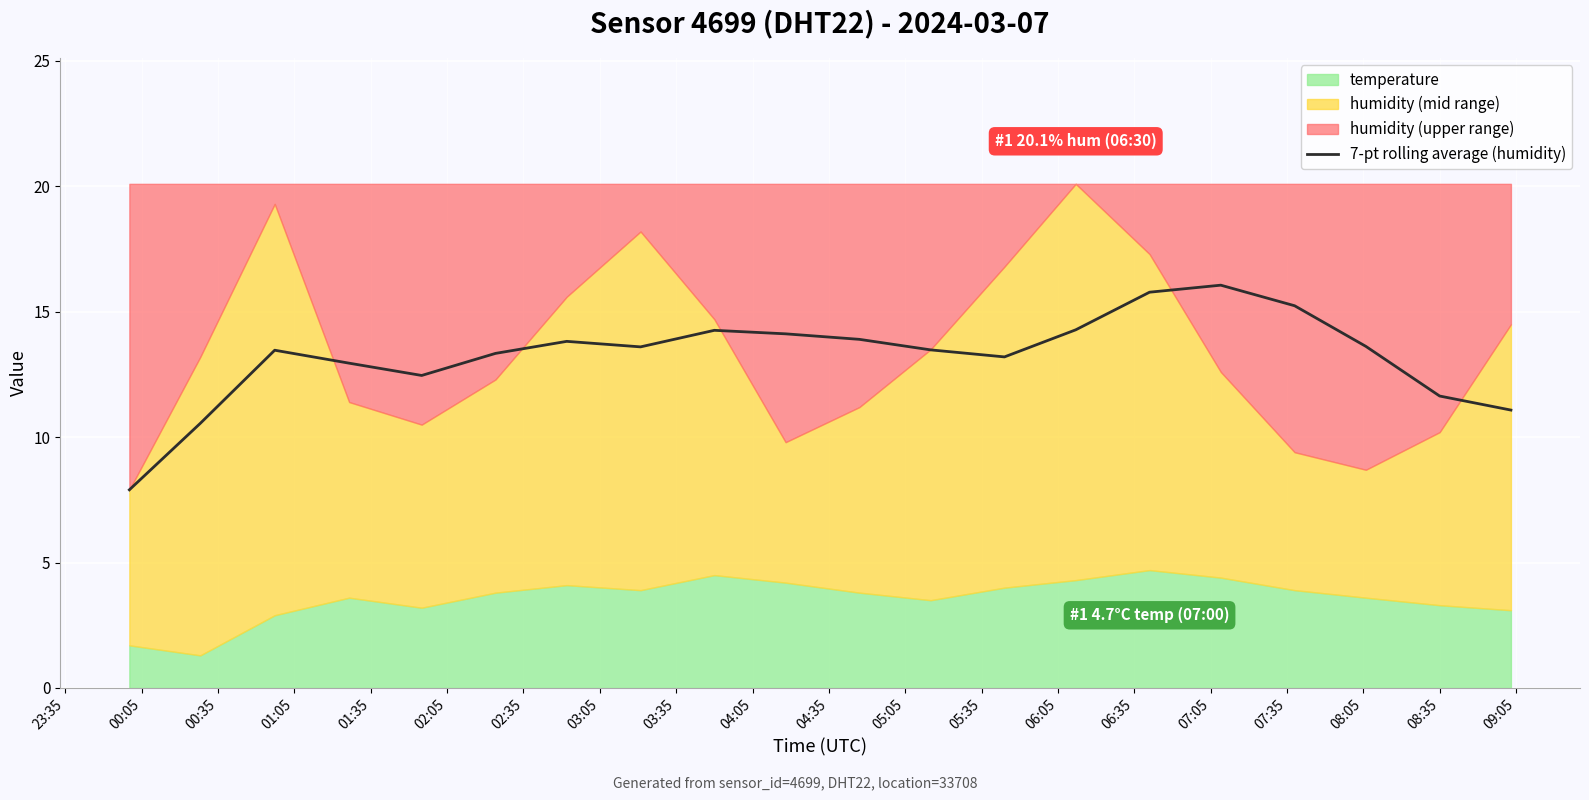

List the labels in order of value, smallest first.

23:35, 00:05, 09:05, 08:35, 01:35, 01:05, 05:35, 02:05, 00:35, 05:05, 03:05, 08:05, 02:35, 04:35, 04:05, 03:35, 06:05, 07:35, 06:35, 07:05